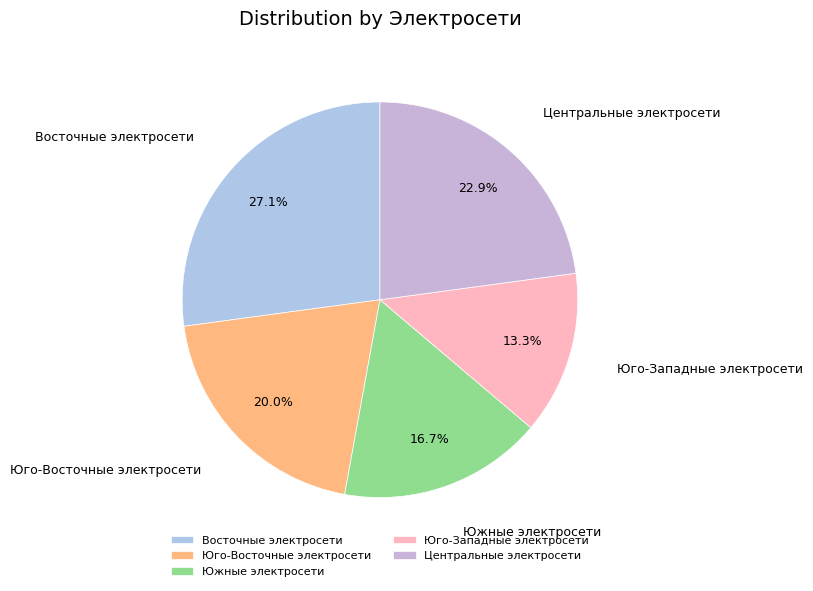

To the nearest percent, what percentage of the pie is Юго-Западные электросети?

13%